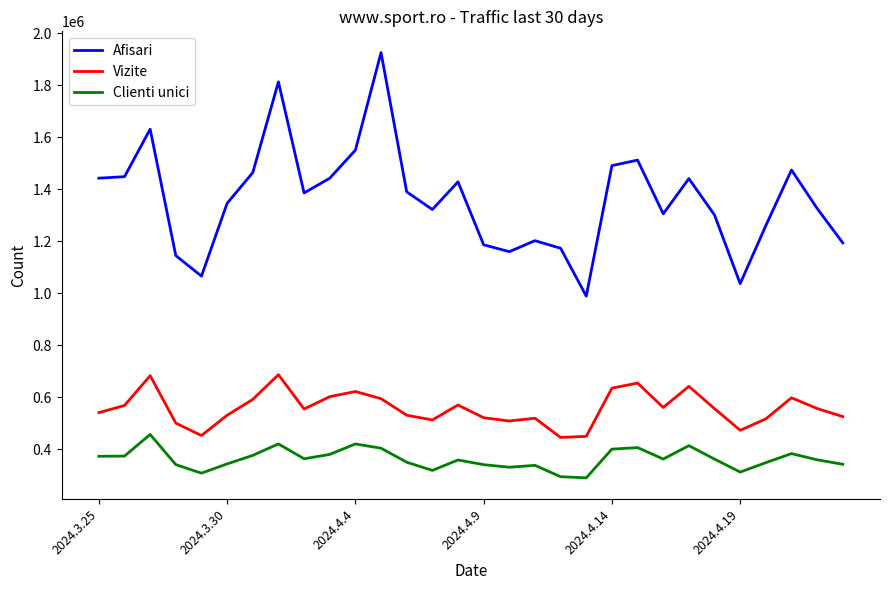

What is the minimum value shown in the chart?

290114